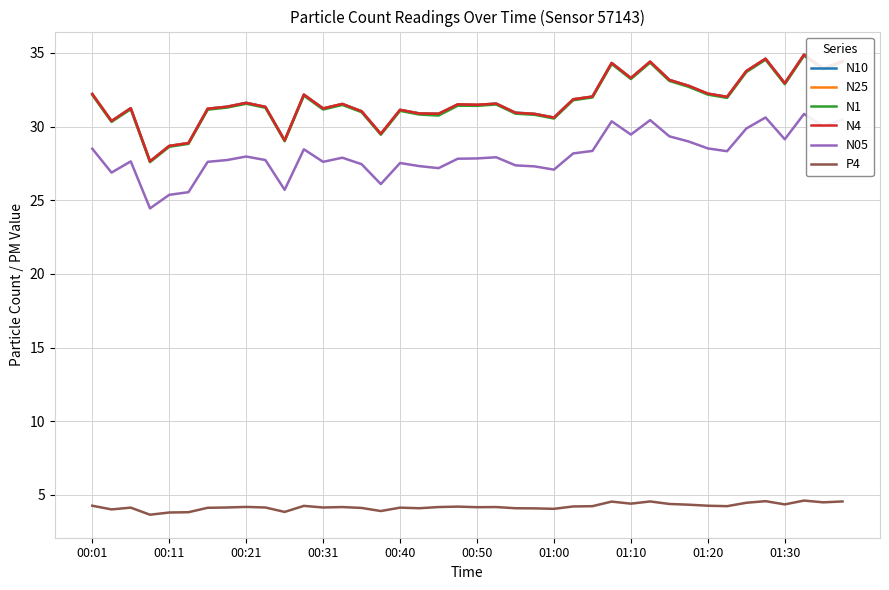

True or false: N25 and P4 intersect in this chart.

False